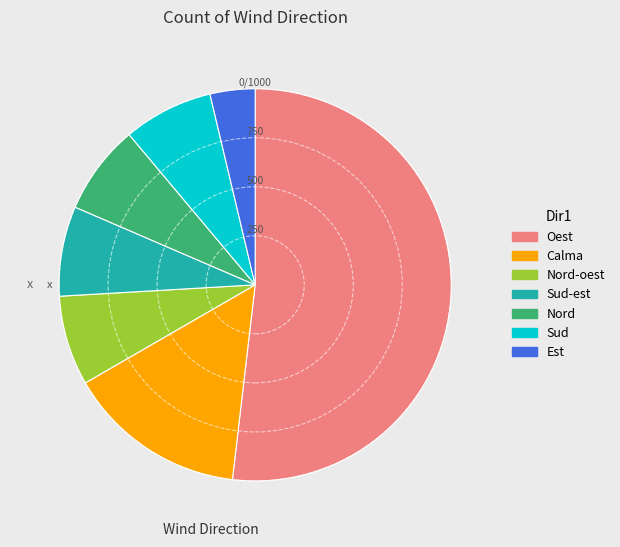

Does any single category account for the majority?

Yes